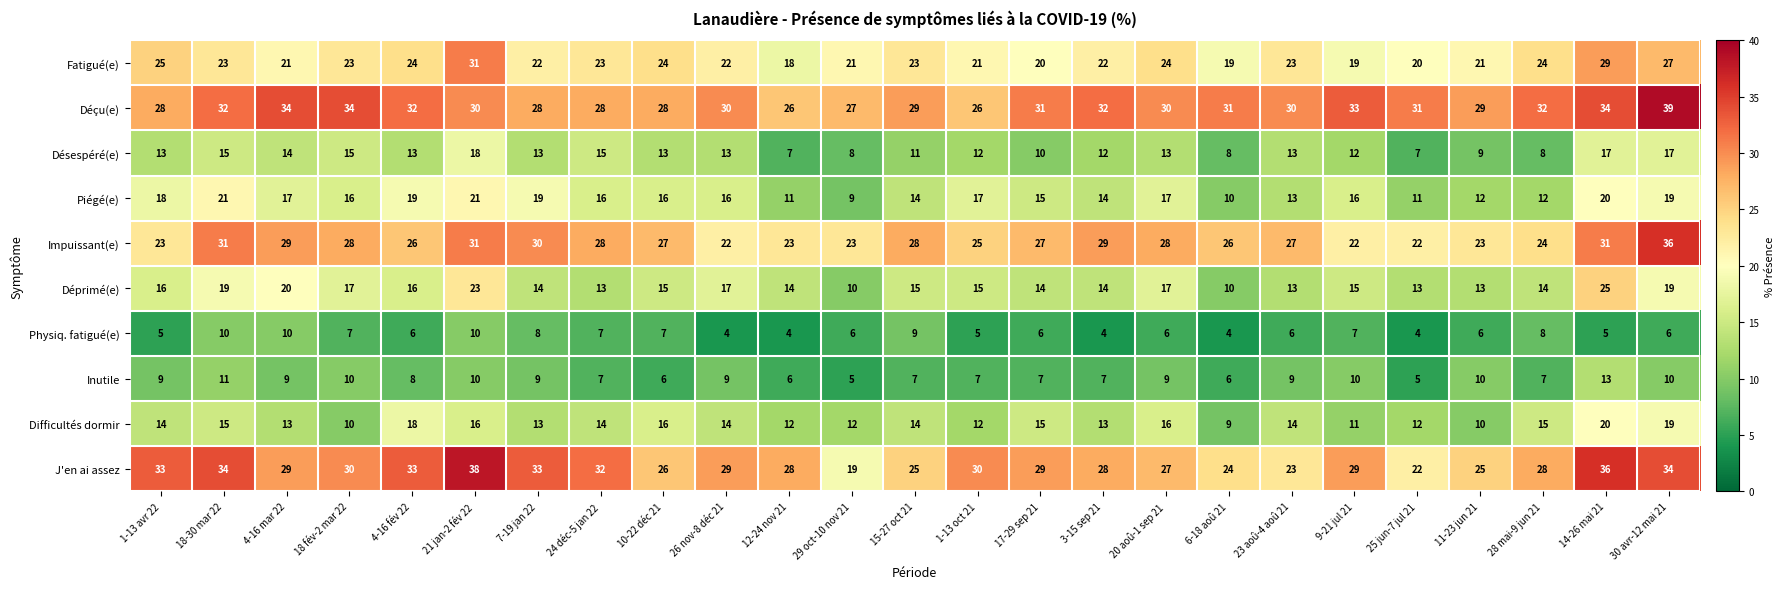

What is the average value of the Déprimé(e) series?

16